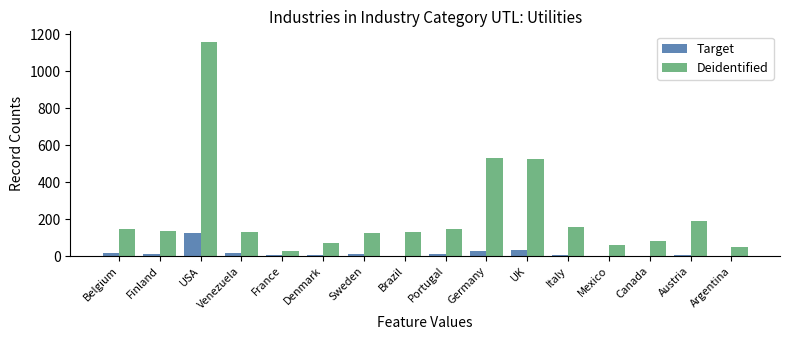

Does the chart contain stacked bars?

No